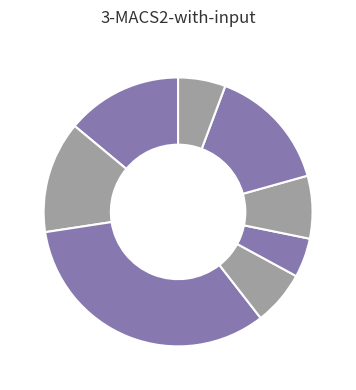

How many slices are in this pie chart?

8